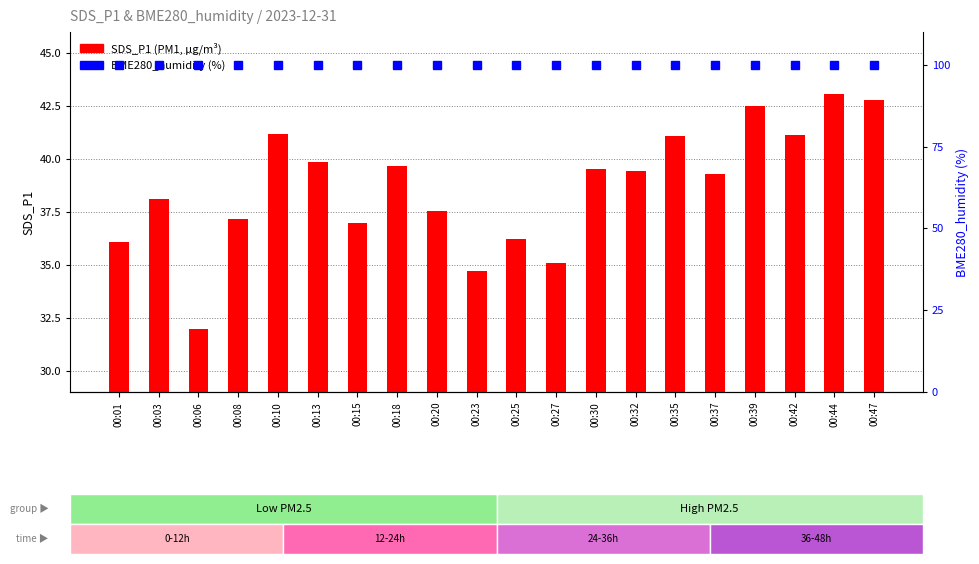

Reading left to right, transcribe all the data shown in this chart.

SDS_P1: 36.1	38.1	32.0	37.2	41.2	39.9	37.0	39.6	37.5	34.7	36.2	35.1	39.5	39.5	41.1	39.3	42.5	41.1	43.0	42.8
BME280_humidity: 100.0	100.0	100.0	100.0	100.0	100.0	100.0	100.0	100.0	100.0	100.0	100.0	100.0	100.0	100.0	100.0	100.0	100.0	100.0	100.0